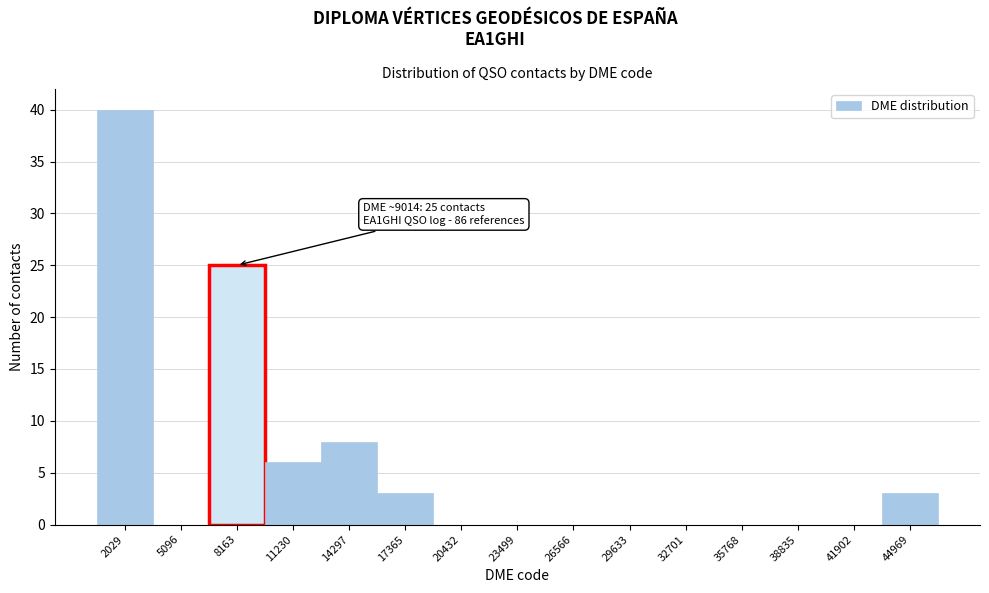

Reading left to right, what are all the values shown in this chart?

2029=40	5096=0	8163=25	11230=6	14297=8	17365=3	20432=0	23499=0	26566=0	29633=0	32701=0	35768=0	38835=0	41902=0	44969=3